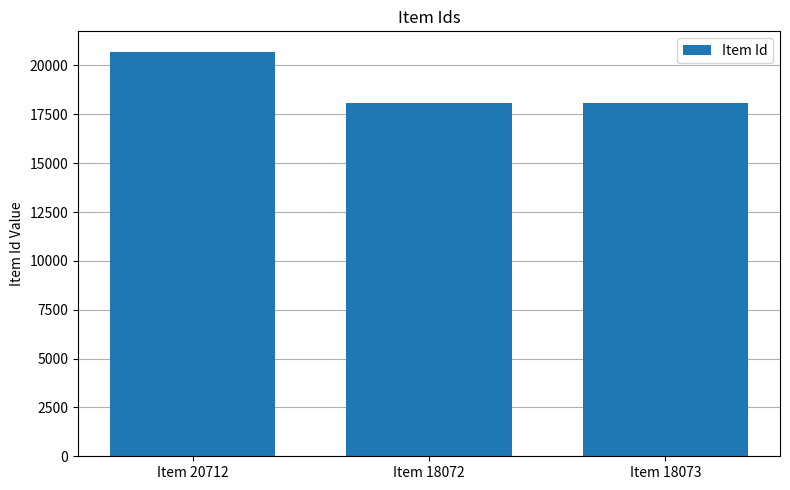

What is the label of the 2nd bar from the right?

Item 18072